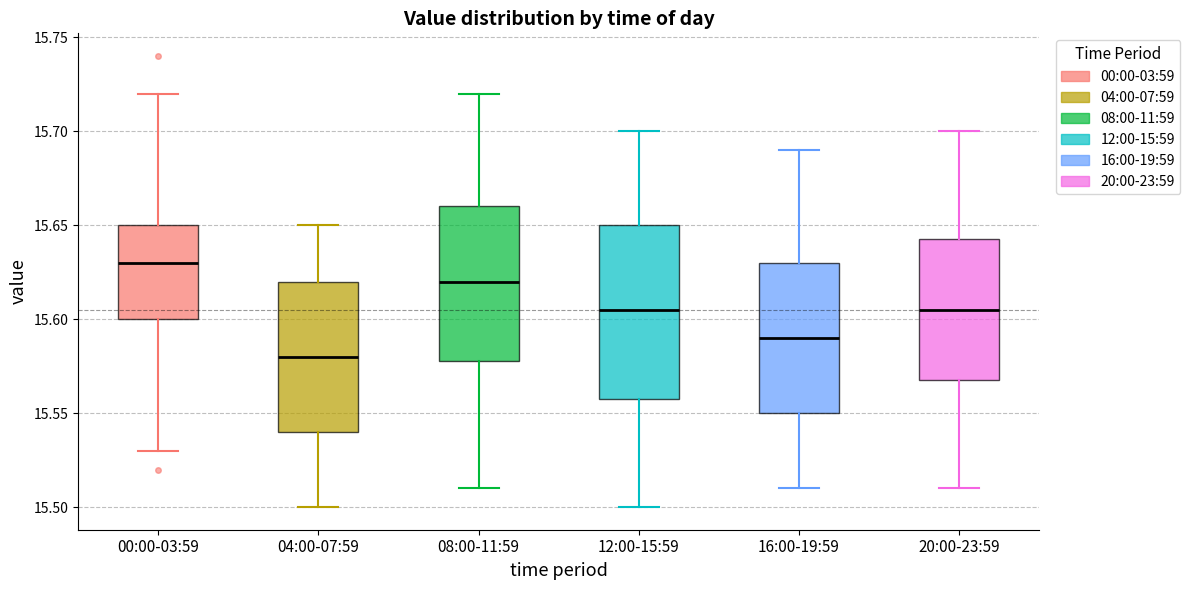

Where does the lower whisker of the box for 16:00-19:59 end on the y-axis? The values are not printed on the chart, so give them approximately, as read against the axis.

15.510